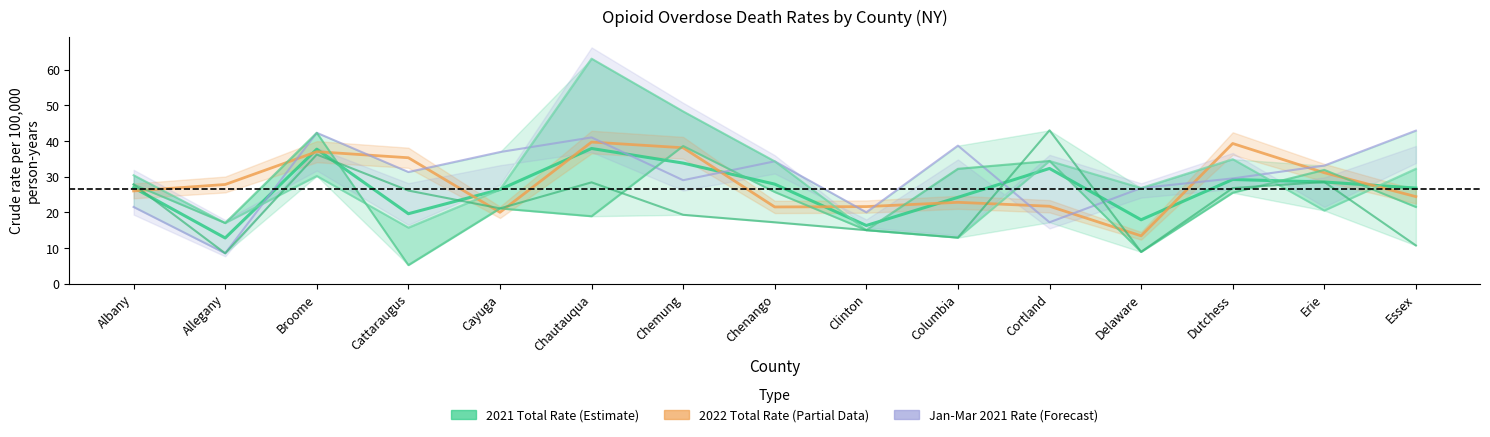

How many interior local valleys does the Jul-Sep, 2021 Rate series have?

5